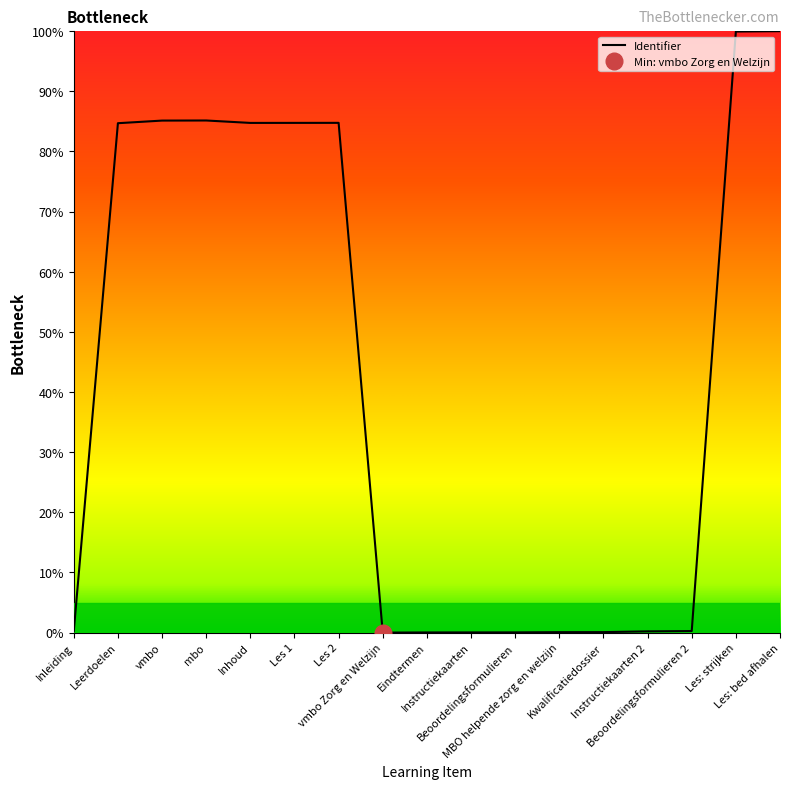

List the labels in order of value, largest first.

Les: bed afhalen, Les: strijken, mbo, vmbo, Les 2, Les 1, Inhoud, Leerdoelen, Beoordelingsformulieren 2, Inleiding, Instructiekaarten 2, Kwalificatiedossier, MBO helpende zorg en welzijn, Beoordelingsformulieren, Instructiekaarten, Eindtermen, vmbo Zorg en Welzijn